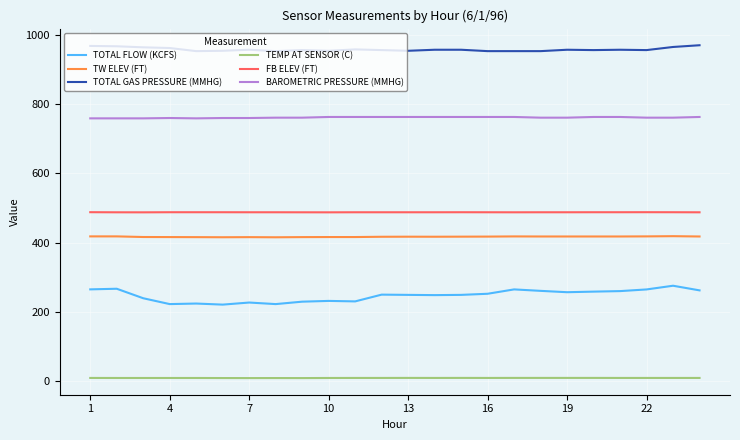

Which series has the widest spread of values?

TOTAL FLOW (KCFS)